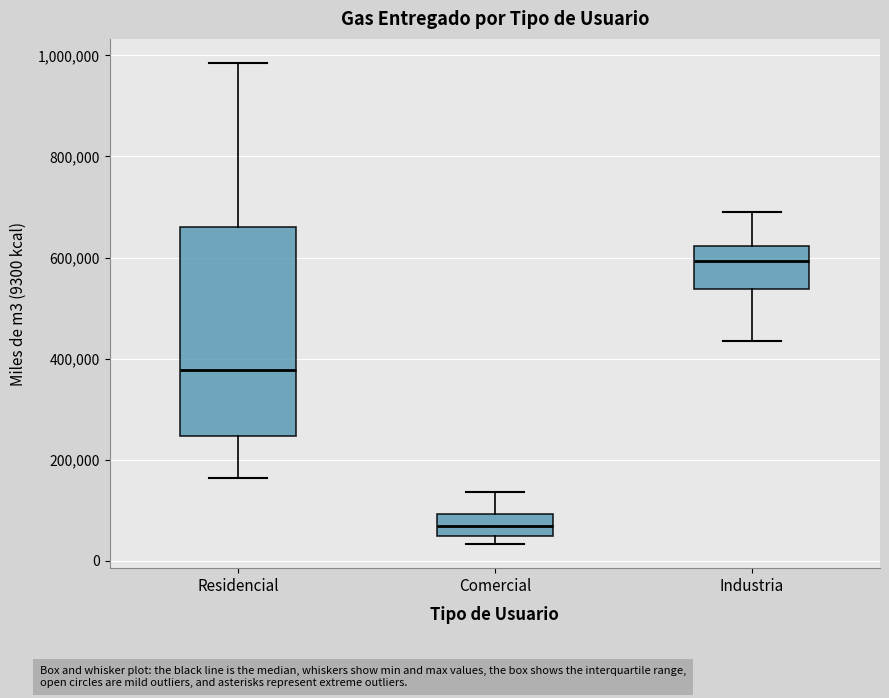

Reading left to right, read every box against the y-axis: the position of its median line, the range the box covers, and the ends of its whiskers. The values are not printed on the chart, so give them approximately, as read against the axis.

Residencial: median 380000, box 240000 to 660000, whiskers 160000 to 980000
Comercial: median 60000, box 40000 to 100000, whiskers 40000 (just below the box's lower edge) to 140000
Industria: median 600000, box 540000 to 620000, whiskers 440000 to 700000